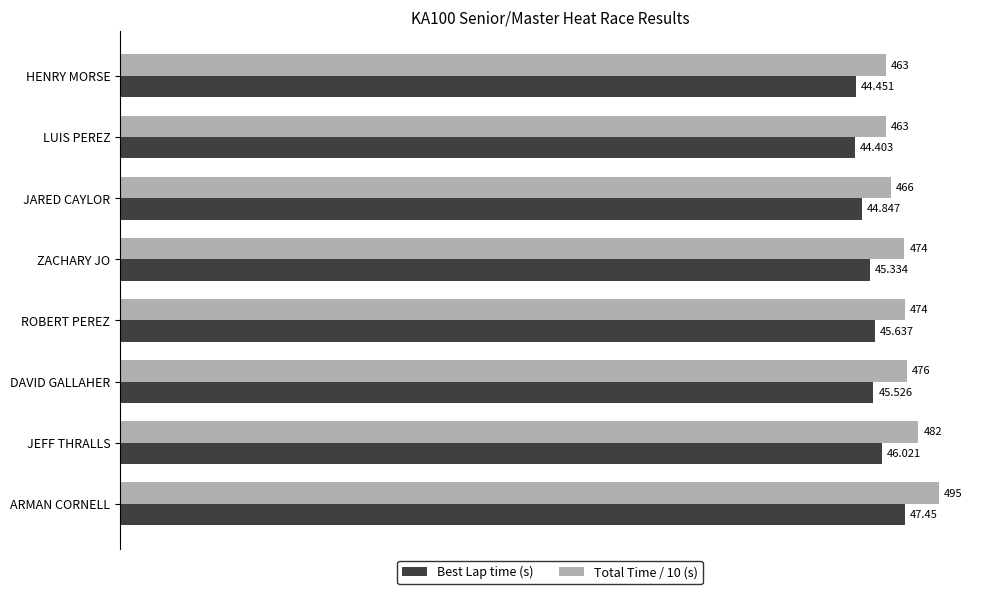

Which series has the largest range (max minus min)?

Total Time / 10 (s)